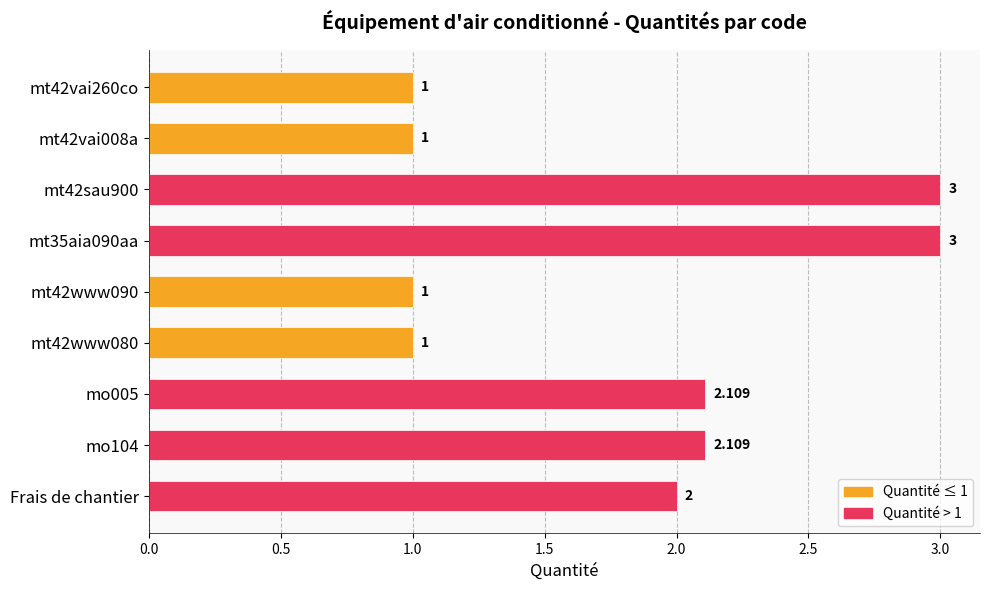

Where is the data nearest to the value 2?

Frais de chantier